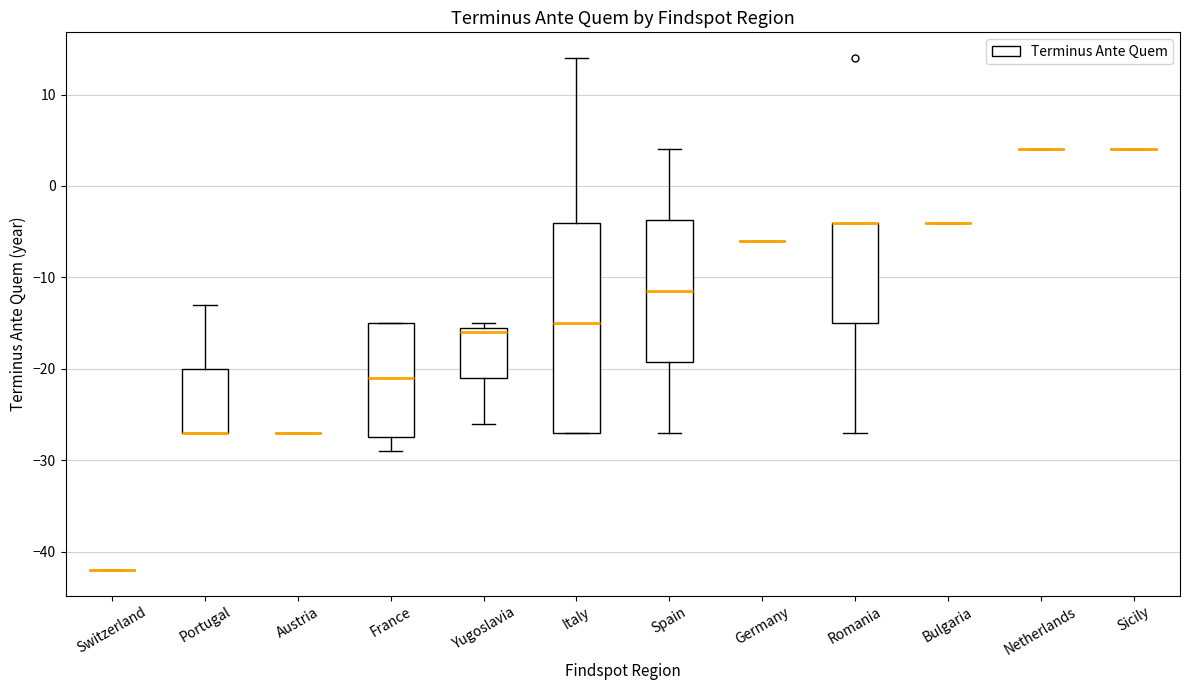

Reading left to right, transcribe this box plot: for each box, give where its median line is, the range the box spans, and where its two whiskers end, as read against the y-axis. The values are not printed on the chart, so give them approximately, as read against the axis.

Switzerland: box collapsed to a line at -42, whiskers -42 to -42
Portugal: median -27 (drawn on the box's lower edge), box -27 to -20, whiskers -27 to -13
Austria: box collapsed to a line at -27, whiskers -27 to -27
France: median -21, box -27 to -15, whiskers -29 to -15
Yugoslavia: median -16, box -21 to -15, whiskers -26 to -15 (just above the box's upper edge)
Italy: median -15, box -27 to -4, whiskers -27 to 14
Spain: median -11, box -19 to -4, whiskers -27 to 4
Germany: box collapsed to a line at -6, whiskers -6 to -6
Romania: median -4 (drawn on the box's upper edge), box -15 to -4, whiskers -27 to -4
Bulgaria: box collapsed to a line at -4, whiskers -4 to -4
Netherlands: box collapsed to a line at 4, whiskers 4 to 4
Sicily: box collapsed to a line at 4, whiskers 4 to 4